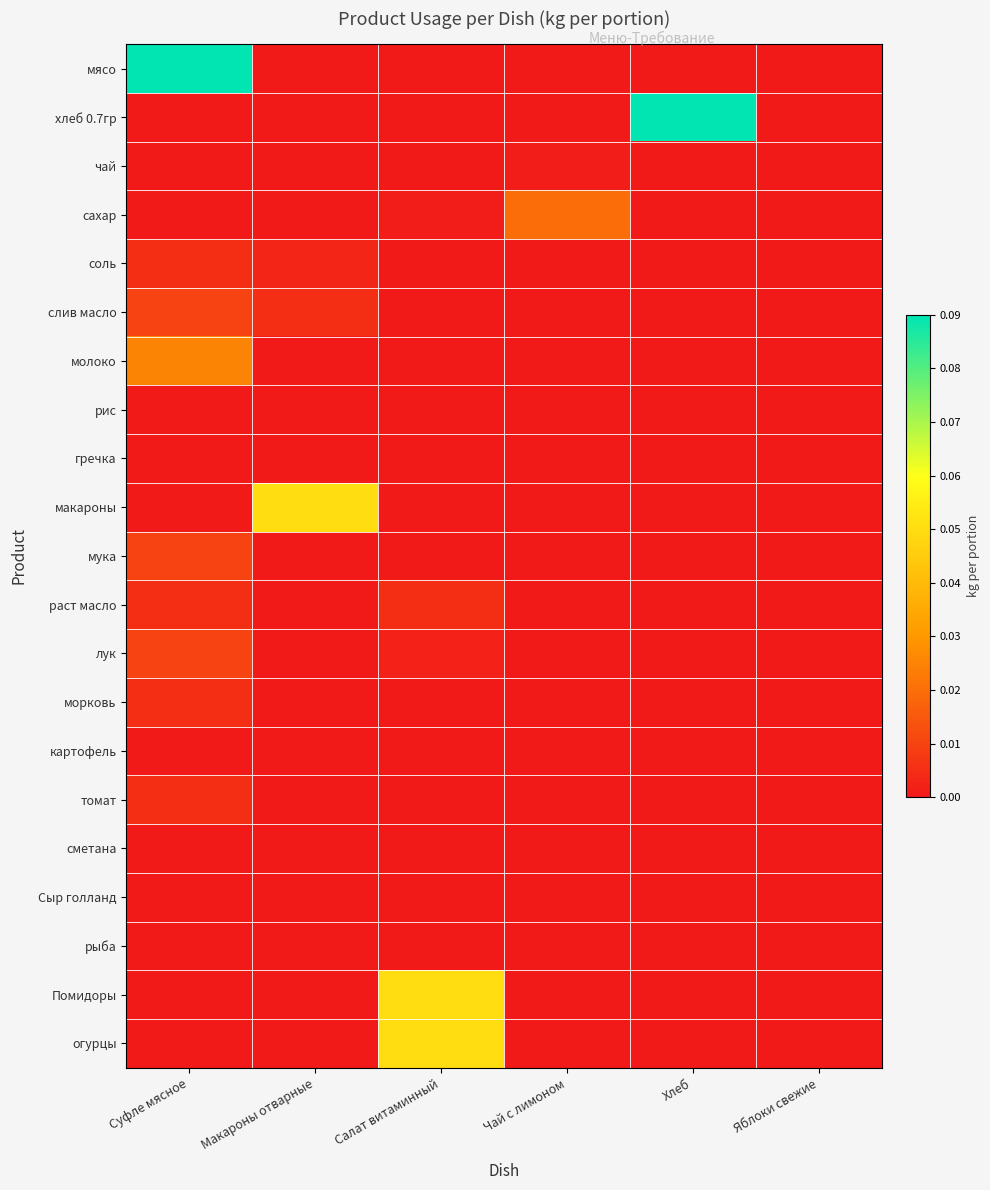

Reading left to right, transcribe all the data shown in this chart.

мясо: Суфле мясное=0.1	Макароны отварные=0.0	Салат витаминный=0.0	Чай с лимоном=0.0	Хлеб=0.0	Яблоки свежие=0.0
хлеб 0.7гр: Суфле мясное=0.0	Макароны отварные=0.0	Салат витаминный=0.0	Чай с лимоном=0.0	Хлеб=0.1	Яблоки свежие=0.0
чай: Суфле мясное=0.0	Макароны отварные=0.0	Салат витаминный=0.0	Чай с лимоном=0.0	Хлеб=0.0	Яблоки свежие=0.0
сахар: Суфле мясное=0.0	Макароны отварные=0.0	Салат витаминный=0.0	Чай с лимоном=0.0	Хлеб=0.0	Яблоки свежие=0.0
соль: Суфле мясное=0.0	Макароны отварные=0.0	Салат витаминный=0.0	Чай с лимоном=0.0	Хлеб=0.0	Яблоки свежие=0.0
слив масло: Суфле мясное=0.0	Макароны отварные=0.0	Салат витаминный=0.0	Чай с лимоном=0.0	Хлеб=0.0	Яблоки свежие=0.0
молоко: Суфле мясное=0.0	Макароны отварные=0.0	Салат витаминный=0.0	Чай с лимоном=0.0	Хлеб=0.0	Яблоки свежие=0.0
рис: Суфле мясное=0.0	Макароны отварные=0.0	Салат витаминный=0.0	Чай с лимоном=0.0	Хлеб=0.0	Яблоки свежие=0.0
гречка: Суфле мясное=0.0	Макароны отварные=0.0	Салат витаминный=0.0	Чай с лимоном=0.0	Хлеб=0.0	Яблоки свежие=0.0
макароны: Суфле мясное=0.0	Макароны отварные=0.1	Салат витаминный=0.0	Чай с лимоном=0.0	Хлеб=0.0	Яблоки свежие=0.0
мука: Суфле мясное=0.0	Макароны отварные=0.0	Салат витаминный=0.0	Чай с лимоном=0.0	Хлеб=0.0	Яблоки свежие=0.0
раст масло: Суфле мясное=0.0	Макароны отварные=0.0	Салат витаминный=0.0	Чай с лимоном=0.0	Хлеб=0.0	Яблоки свежие=0.0
лук: Суфле мясное=0.0	Макароны отварные=0.0	Салат витаминный=0.0	Чай с лимоном=0.0	Хлеб=0.0	Яблоки свежие=0.0
морковь: Суфле мясное=0.0	Макароны отварные=0.0	Салат витаминный=0.0	Чай с лимоном=0.0	Хлеб=0.0	Яблоки свежие=0.0
картофель: Суфле мясное=0.0	Макароны отварные=0.0	Салат витаминный=0.0	Чай с лимоном=0.0	Хлеб=0.0	Яблоки свежие=0.0
томат: Суфле мясное=0.0	Макароны отварные=0.0	Салат витаминный=0.0	Чай с лимоном=0.0	Хлеб=0.0	Яблоки свежие=0.0
сметана: Суфле мясное=0.0	Макароны отварные=0.0	Салат витаминный=0.0	Чай с лимоном=0.0	Хлеб=0.0	Яблоки свежие=0.0
Сыр голланд: Суфле мясное=0.0	Макароны отварные=0.0	Салат витаминный=0.0	Чай с лимоном=0.0	Хлеб=0.0	Яблоки свежие=0.0
рыба: Суфле мясное=0.0	Макароны отварные=0.0	Салат витаминный=0.0	Чай с лимоном=0.0	Хлеб=0.0	Яблоки свежие=0.0
Помидоры: Суфле мясное=0.0	Макароны отварные=0.0	Салат витаминный=0.1	Чай с лимоном=0.0	Хлеб=0.0	Яблоки свежие=0.0
огурцы: Суфле мясное=0.0	Макароны отварные=0.0	Салат витаминный=0.1	Чай с лимоном=0.0	Хлеб=0.0	Яблоки свежие=0.0